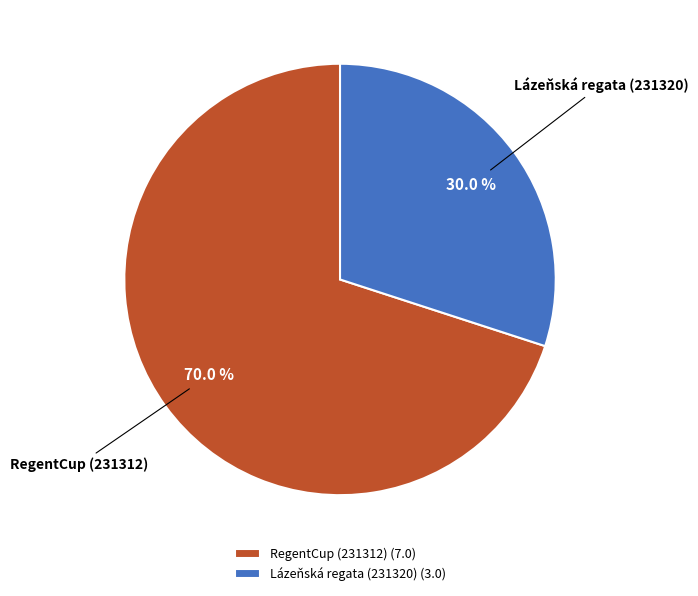

Do Lázeňská regata (231320) and RegentCup (231312) together represent more than half of the pie?

Yes